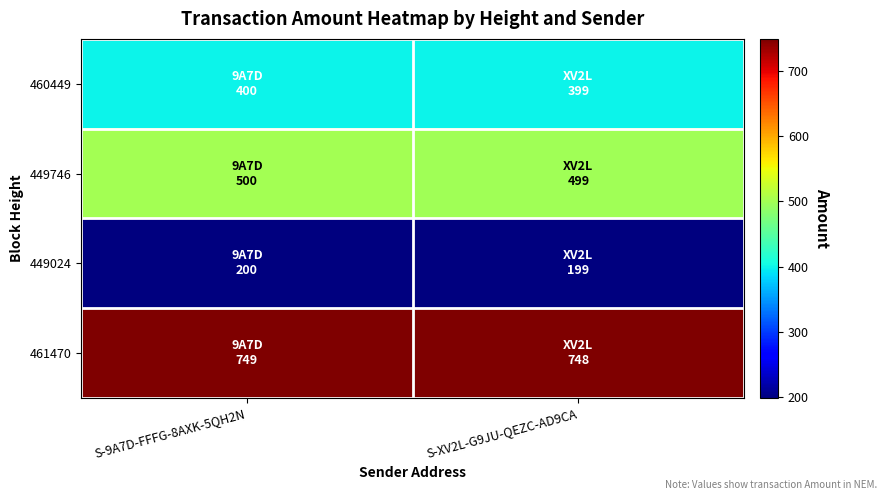

Reading right to left, what are all the values shown in this chart?

460449: S-XV2L-G9JU-QEZC-AD9CA=399	S-9A7D-FFFG-8AXK-5QH2N=400
449746: S-XV2L-G9JU-QEZC-AD9CA=499	S-9A7D-FFFG-8AXK-5QH2N=500
449024: S-XV2L-G9JU-QEZC-AD9CA=199	S-9A7D-FFFG-8AXK-5QH2N=200
461470: S-XV2L-G9JU-QEZC-AD9CA=748	S-9A7D-FFFG-8AXK-5QH2N=749